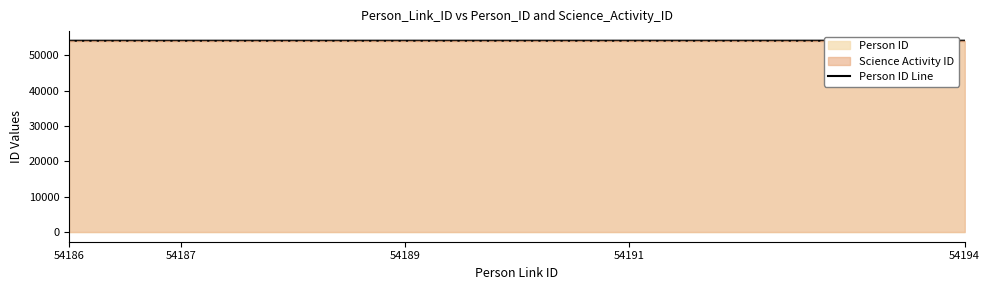

What is the value of the 3rd point from the left?

54188